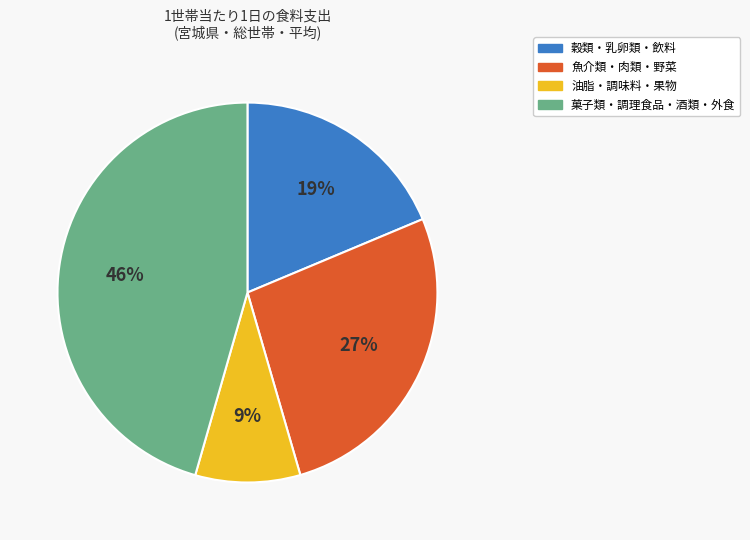

Is the sum of 菓子類・調理食品・酒類・外食 and 穀類・乳卵類・飲料 greater than half?

Yes